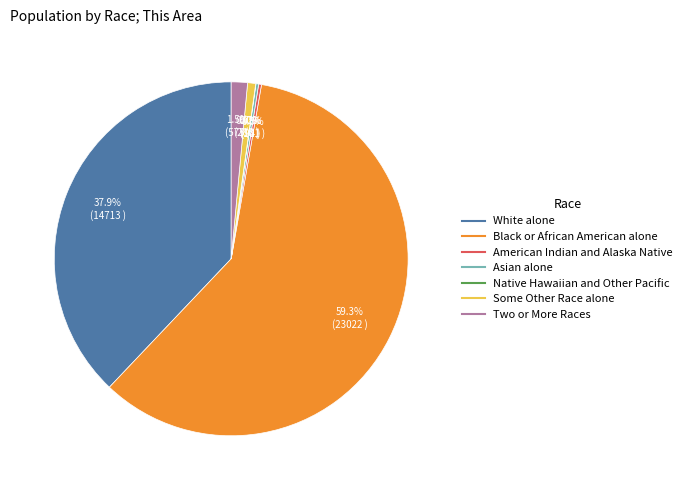

To the nearest percent, what is the difference between the largest and smallest slice percentages?

59%